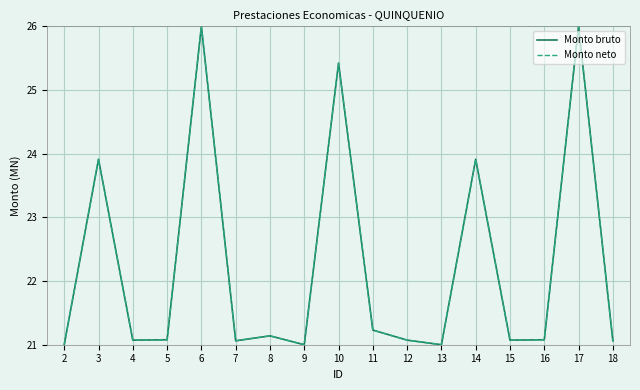

At which category is the sum across all series the highest?

6